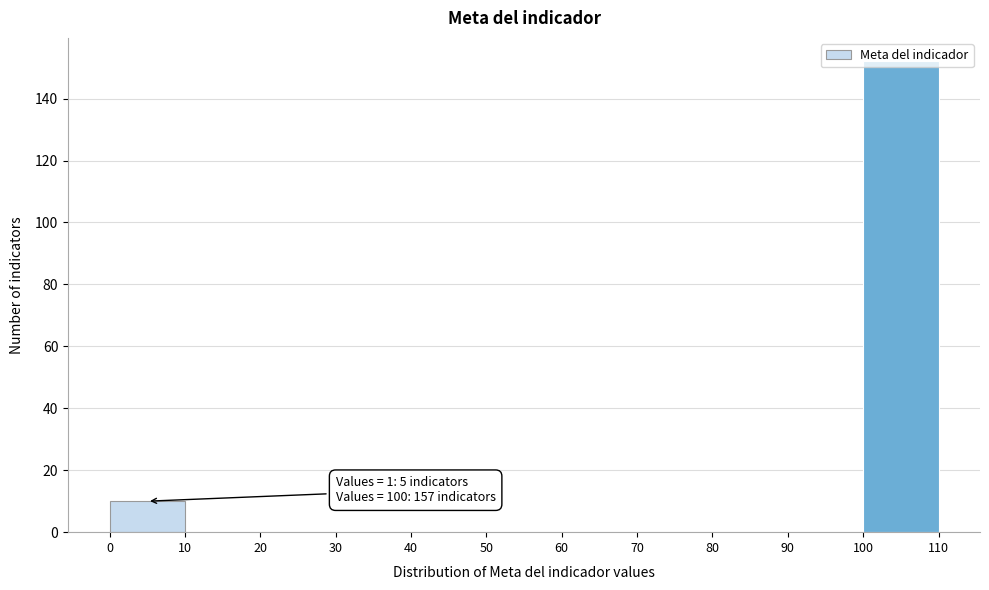

Over which range of the x-axis is the bar tallest?

100 to 110